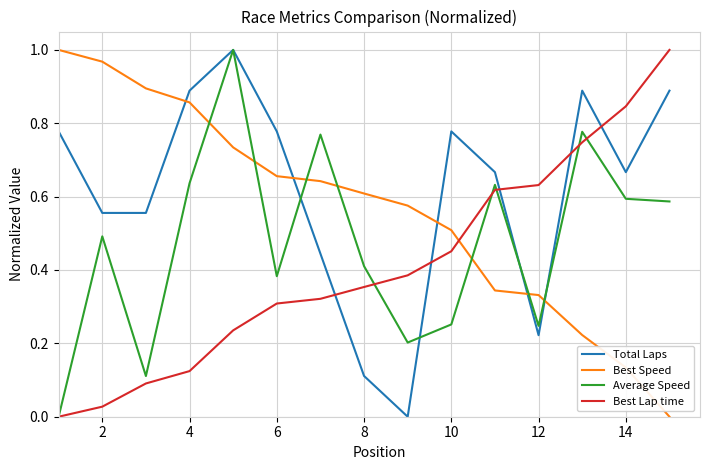

True or false: Best Speed has more than 2 interior local peaks.

False